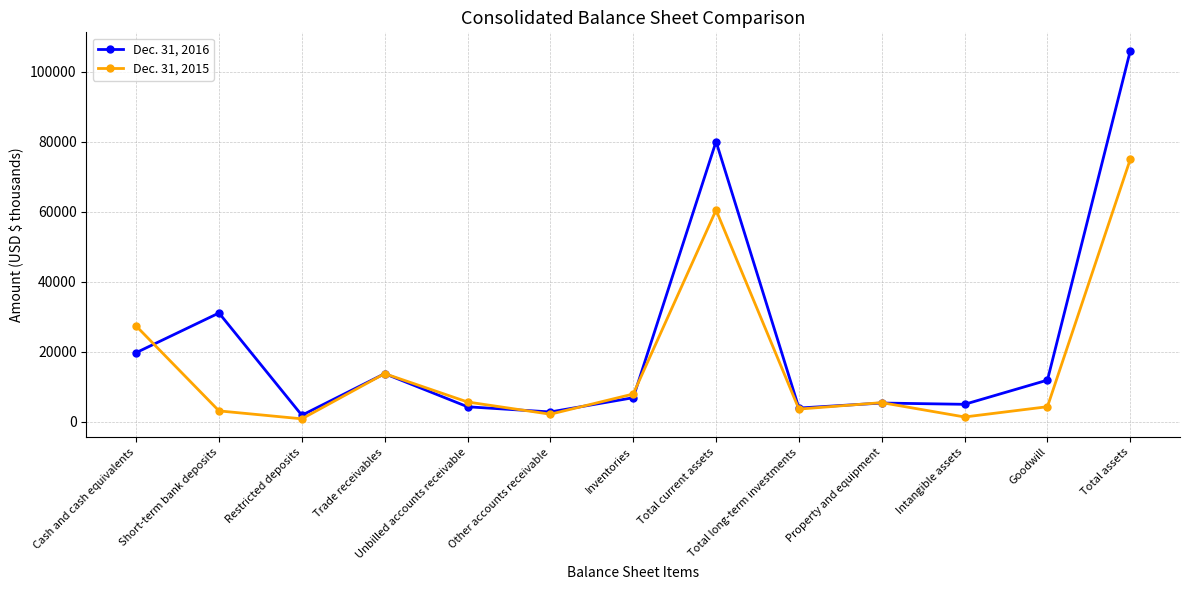

Where do Dec. 31, 2016 and Dec. 31, 2015 first cross each other?

Cash and cash equivalents and Short-term bank deposits